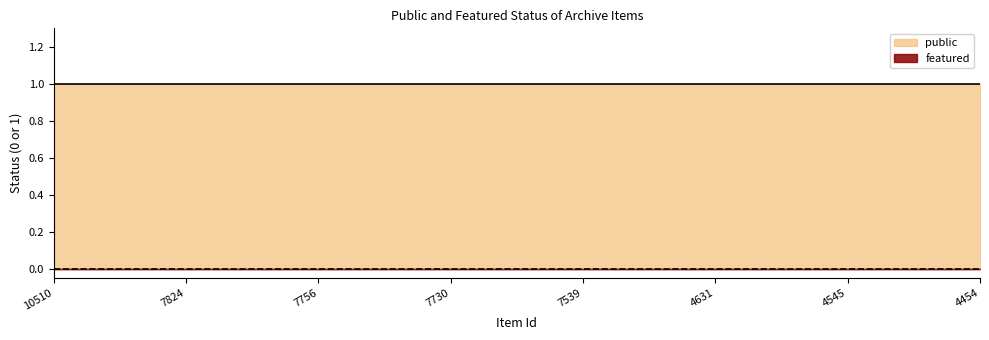

True or false: featured has more than 0 interior local peaks.

False